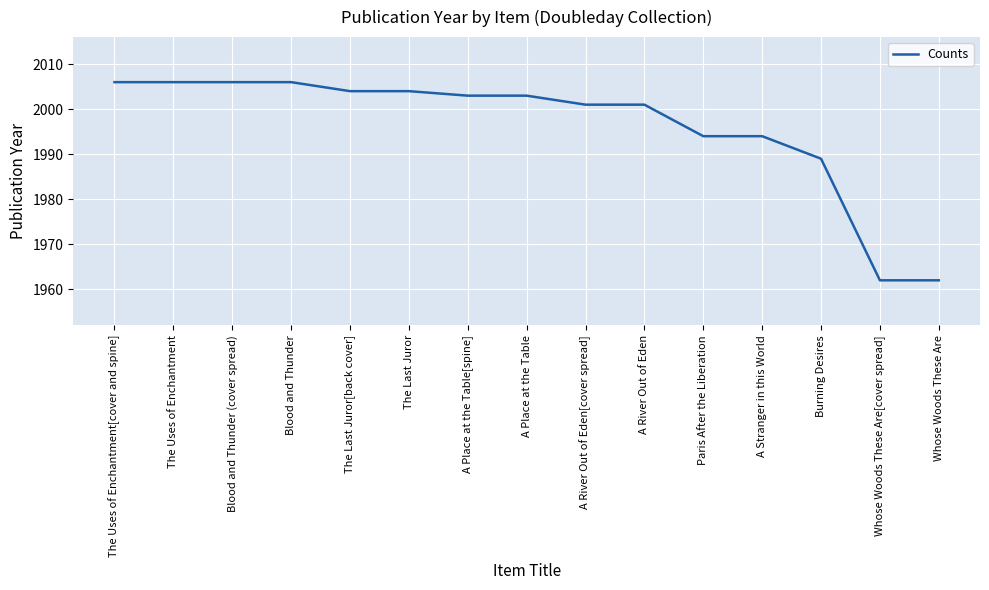

The value at Whose Woods These Are[cover spread] is 1962. True or false?

True